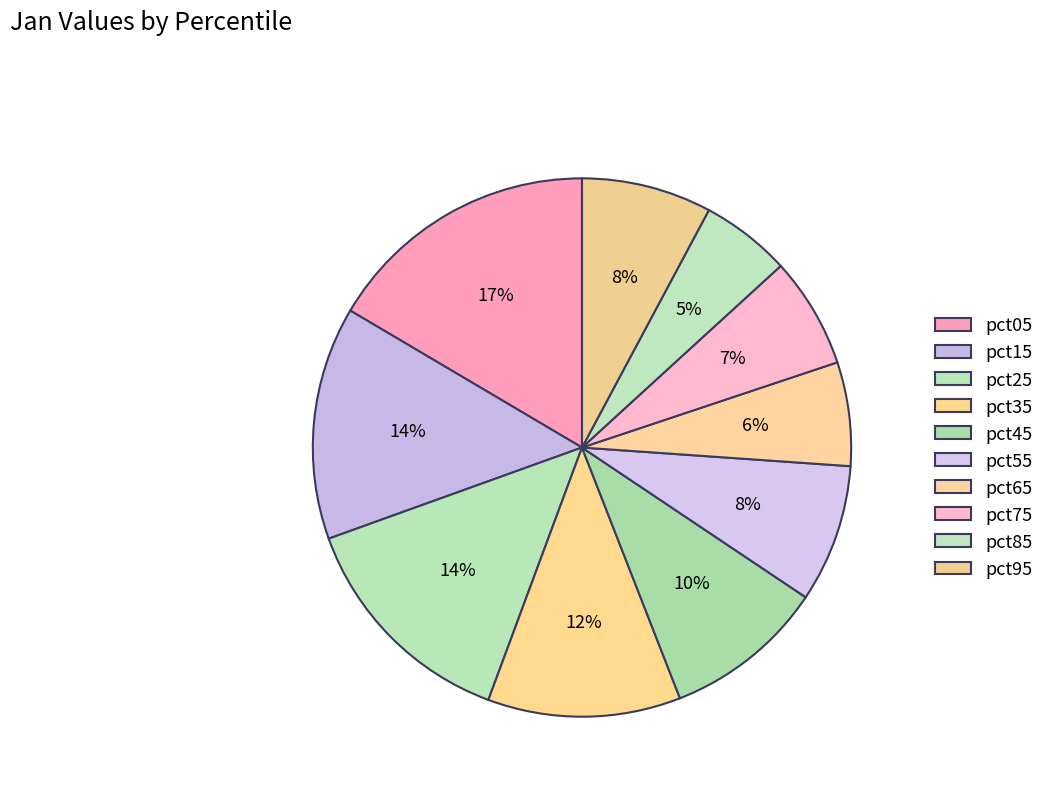

How many segments does this pie chart have?

10